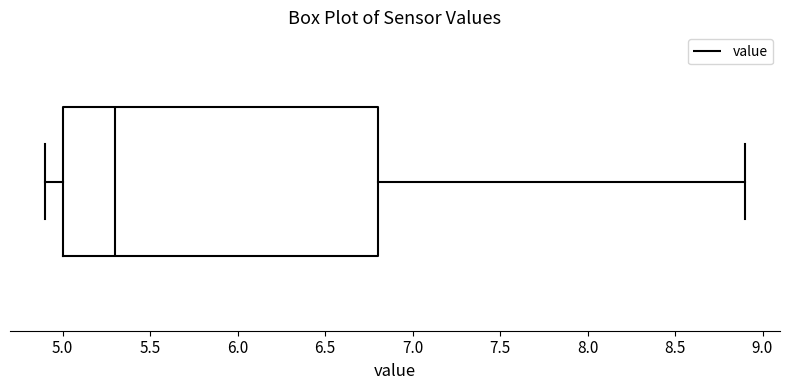

Transcribe this box plot: give where the median line is, the range the box spans, and where the two whiskers end, as read against the x-axis. The values are not printed on the chart, so give them approximately, as read against the axis.

median 5.3, box 5.0 to 6.8, whiskers 4.9 to 8.9